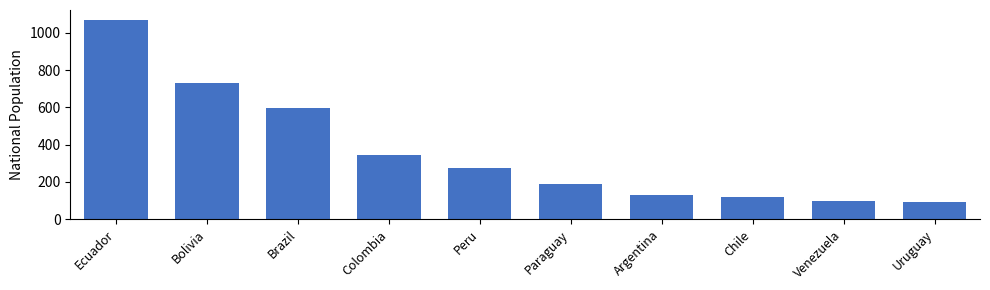

Reading left to right, what are all the values shown in this chart?

Ecuador=1069	Bolivia=729	Brazil=594	Colombia=342	Peru=273	Paraguay=189	Argentina=132	Chile=117	Venezuela=97	Uruguay=92